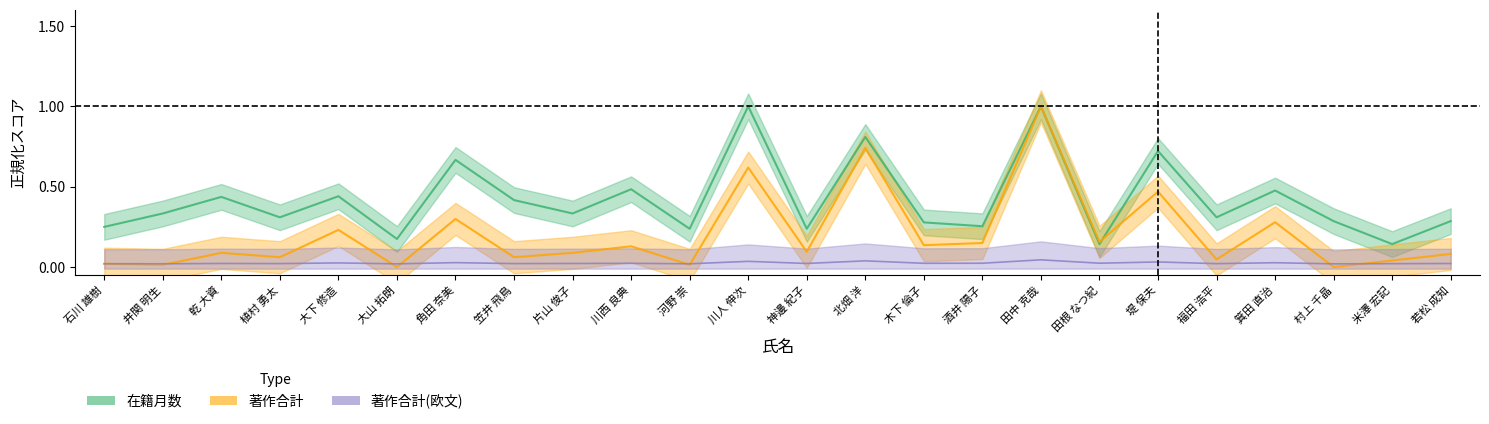

The value of 在籍月数 at 福田 浩平 is 0.1. True or false?

False